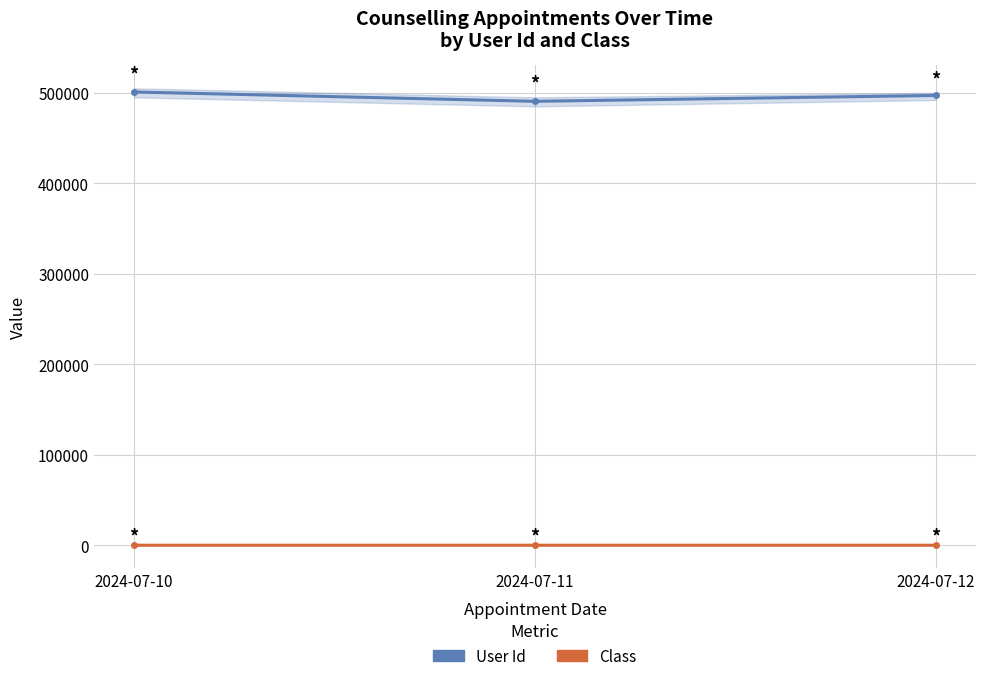

How many distinct data groups are displayed?

2